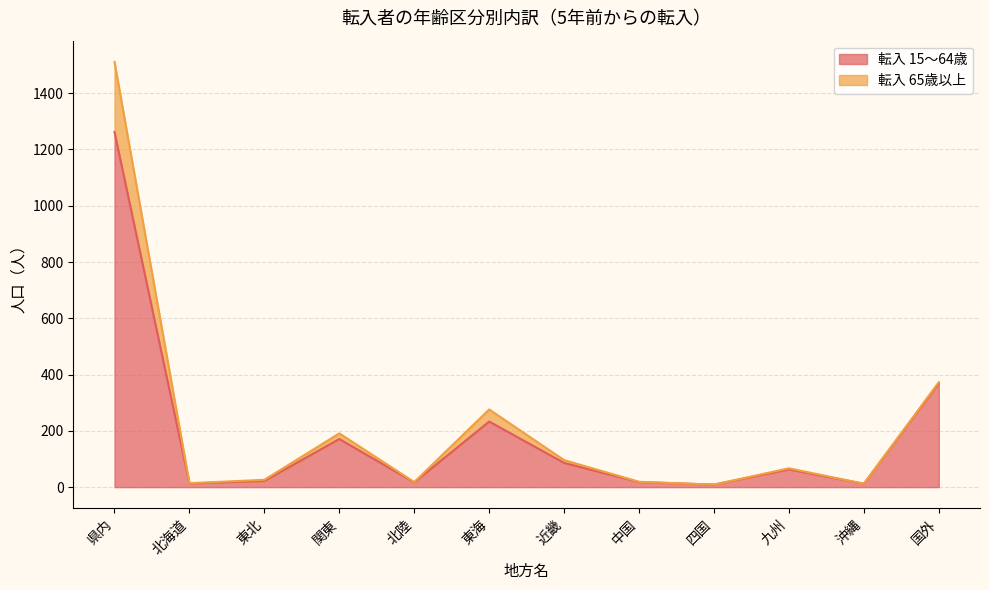

What is the maximum value shown in the chart?

1262